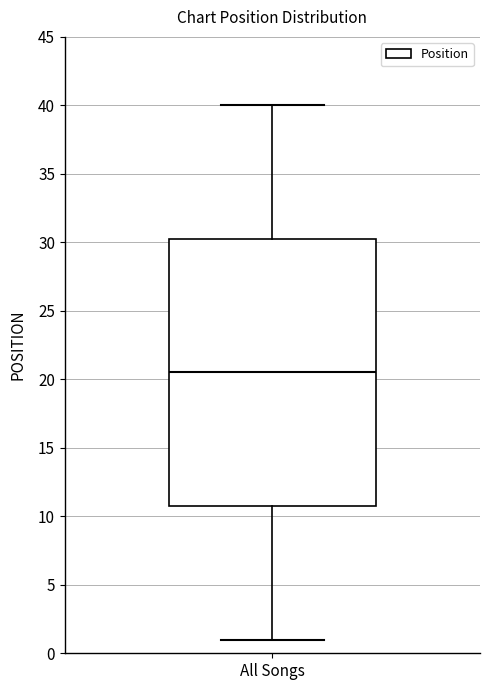

Read this box plot against the y-axis: the position of the median line, the range covered by the box, and the ends of both whiskers. The values are not printed on the chart, so give them approximately, as read against the axis.

median 20.5, box 11.0 to 30.5, whiskers 1.0 to 40.0